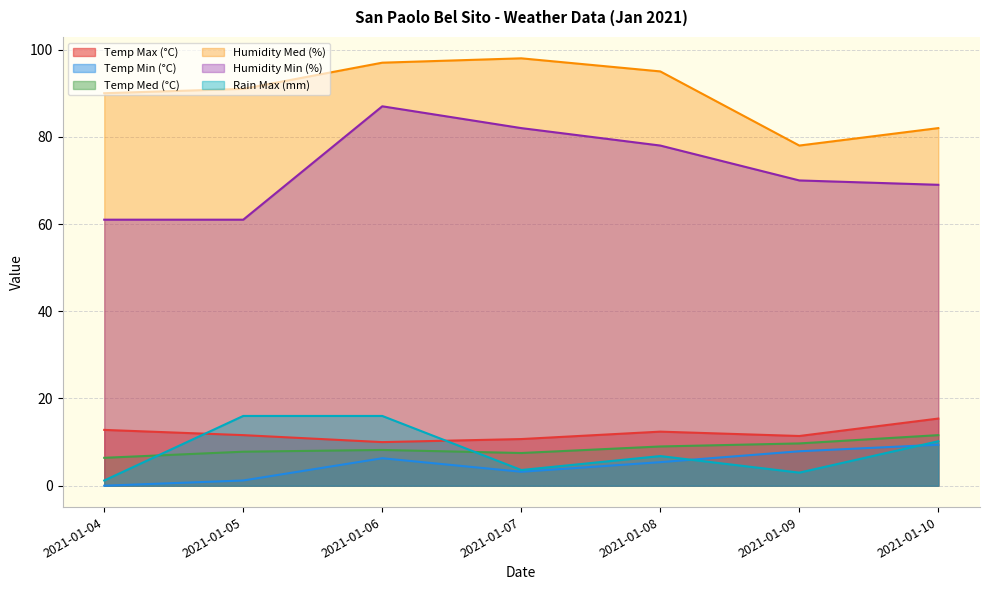

At which category is the sum across all series the highest?

2021-01-06